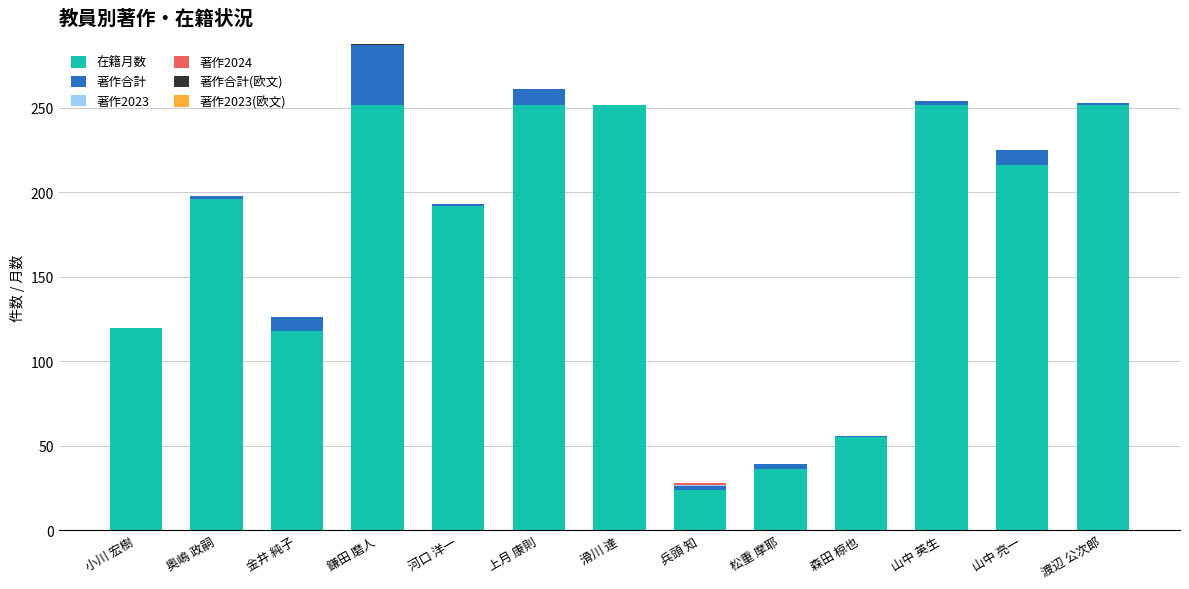

Are the bars horizontal?

No